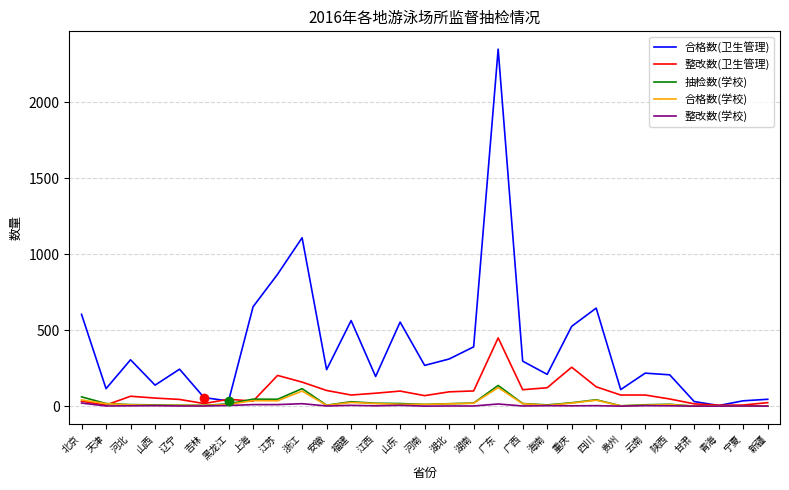

True or false: 合格数(卫生管理) has a value of 868 at 江苏.

True